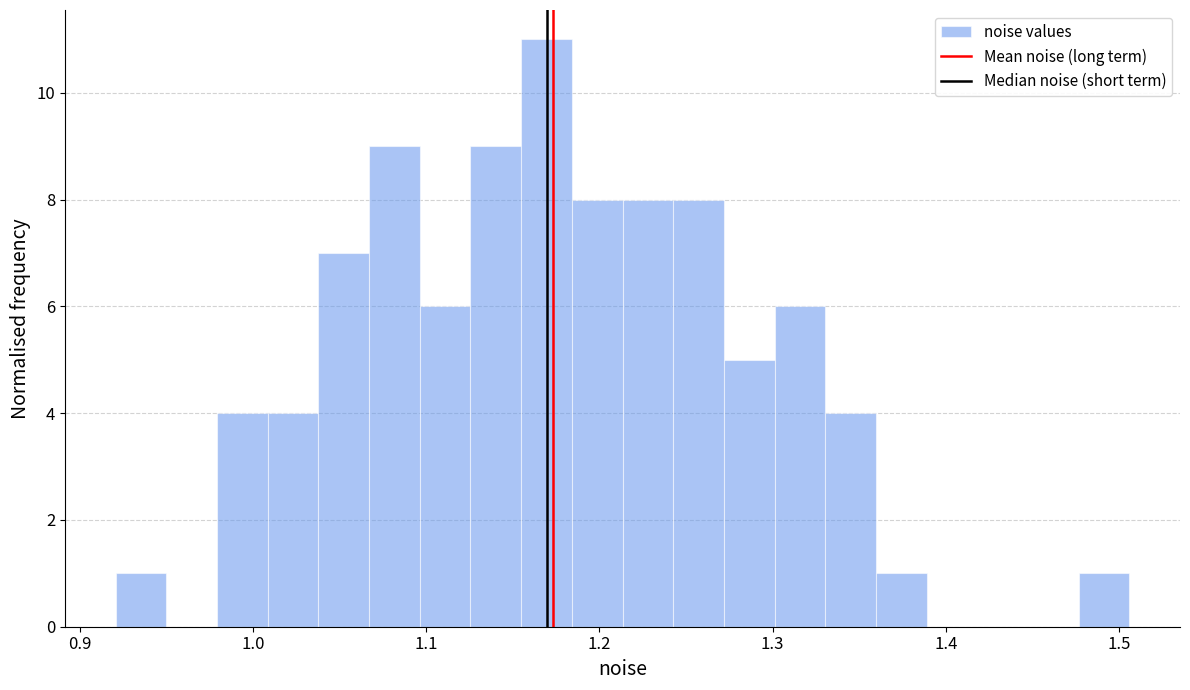

Around what value on the x-axis is the tallest bar? Give the approximate position of its centre, as read against the axis.

1.17